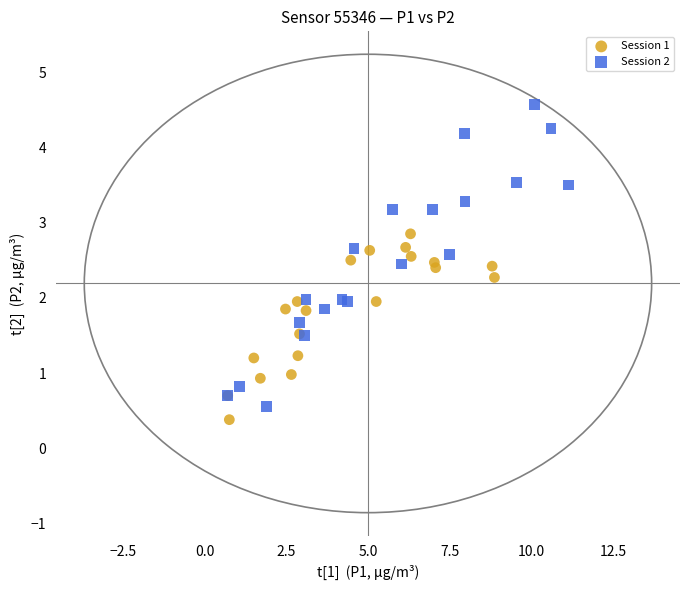

Which series reaches the maximum Y coordinate?

Session 2